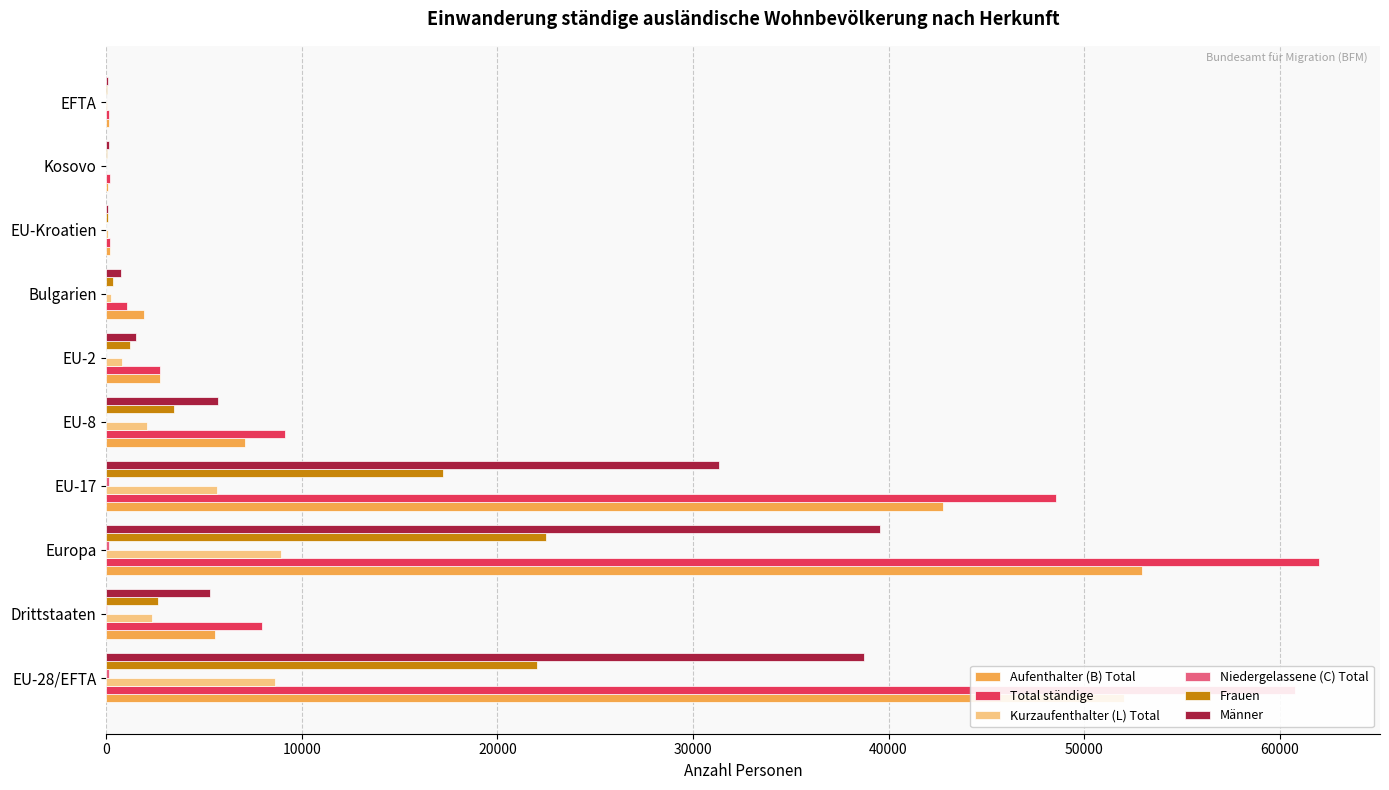

The value of Kurzaufenthalter (L) Total at EU-17 is 9108. True or false?

False